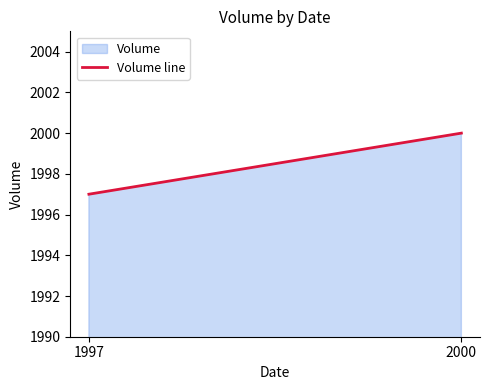

How many data points are less than 2000?

1